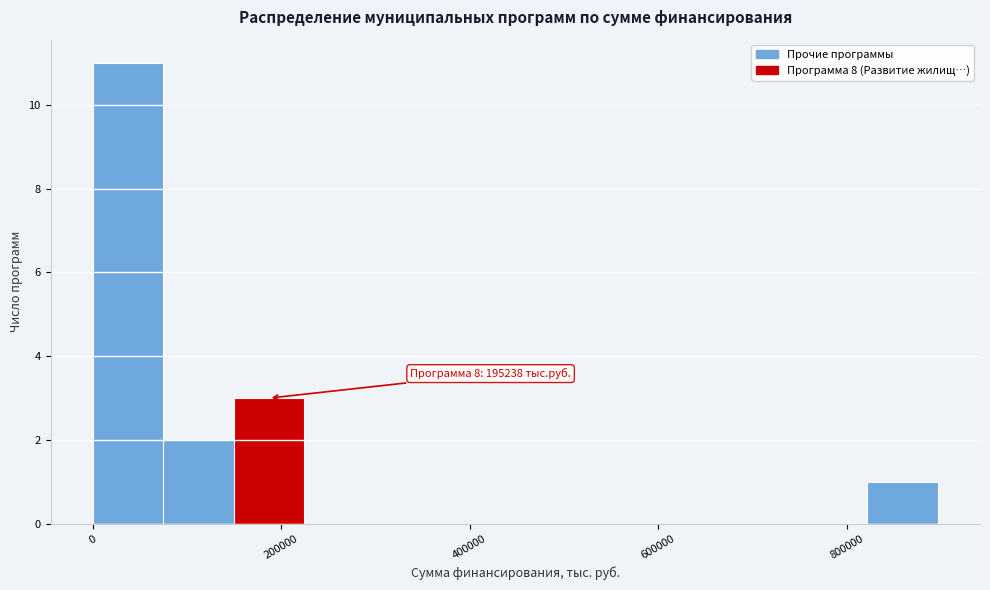

Read against the x-axis, roughly where is the centre of the tallest bar?

40000